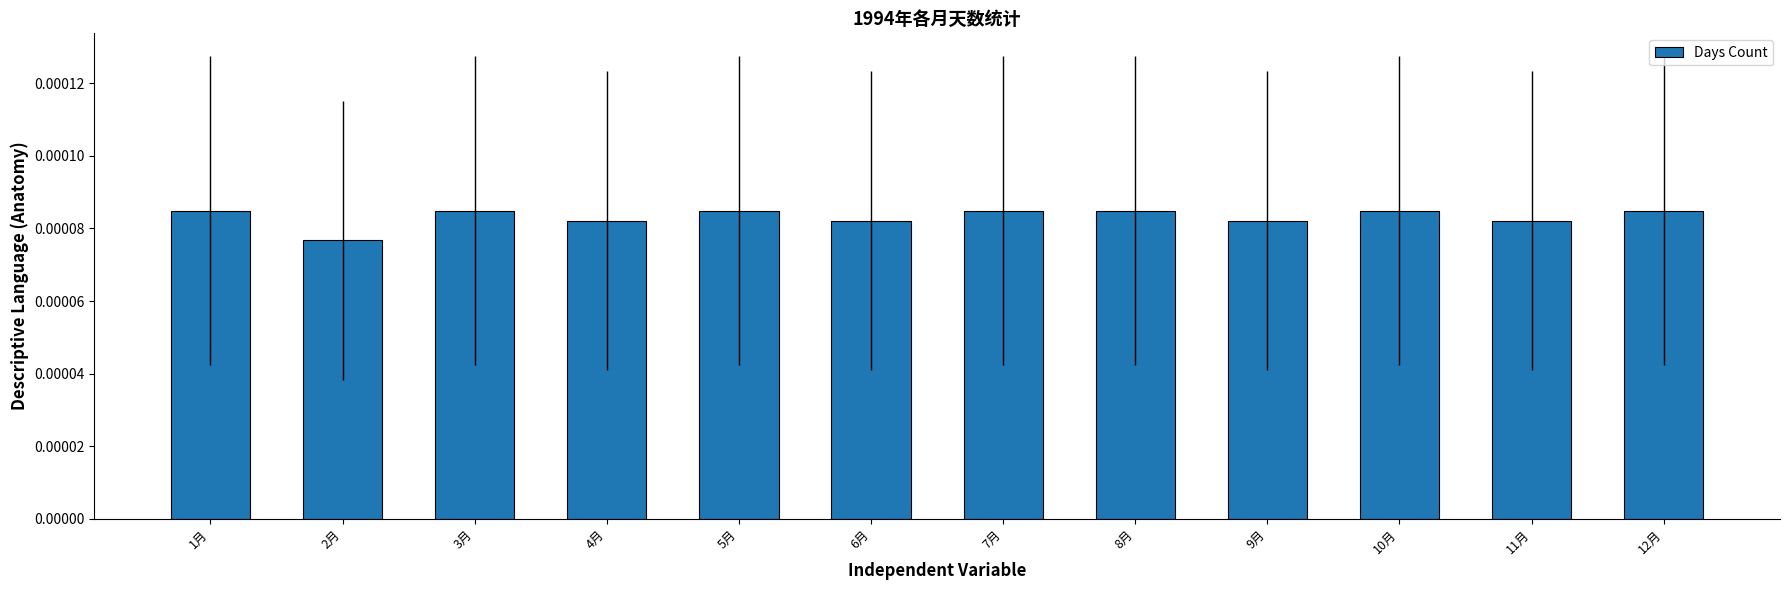

At which label is the value closest to 0?

2月